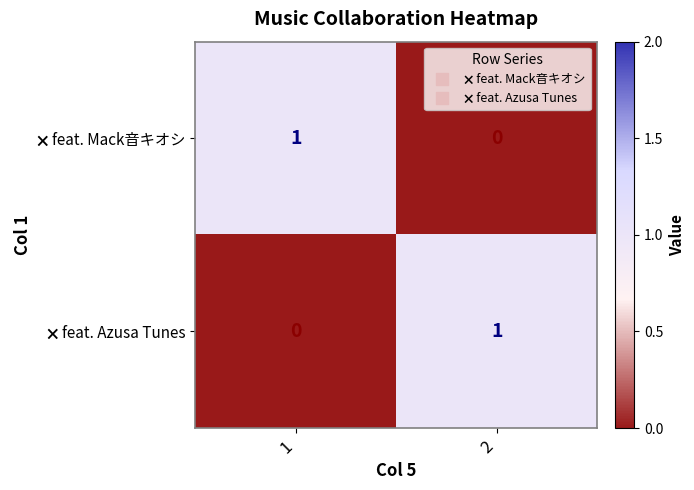

How many data points does each series have?

2